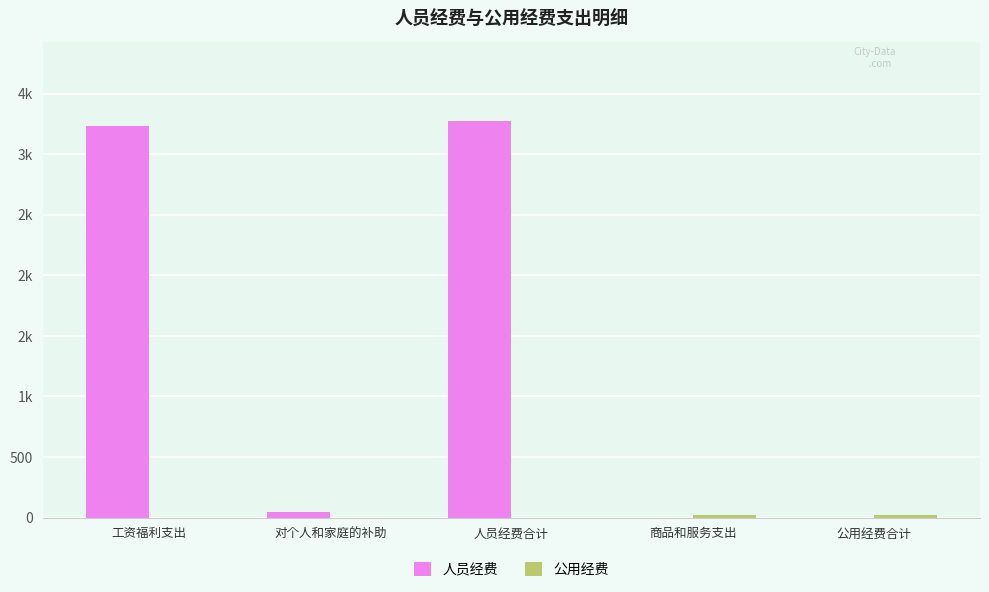

What is the label of the 4th bar from the right?

对个人和家庭的补助